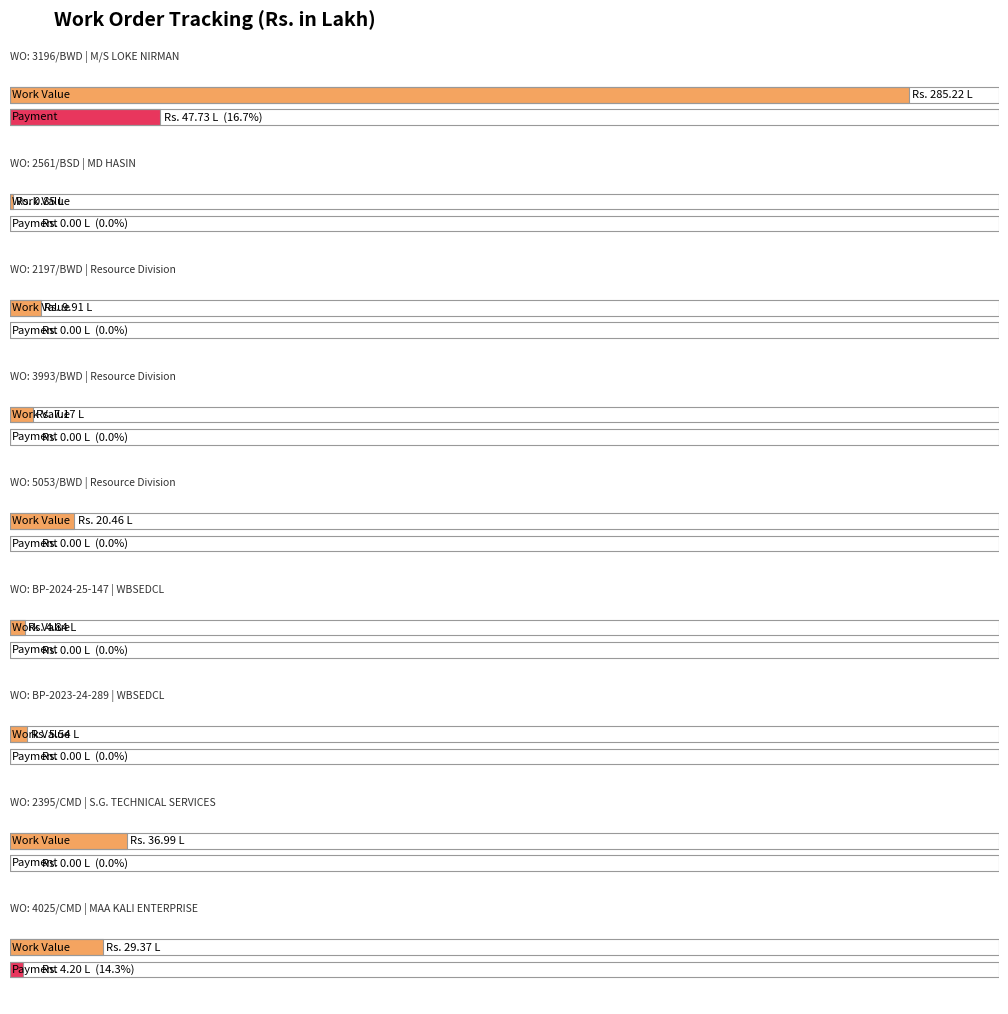

What is the difference between the highest and lowest values at 2561/BSD?

0.8